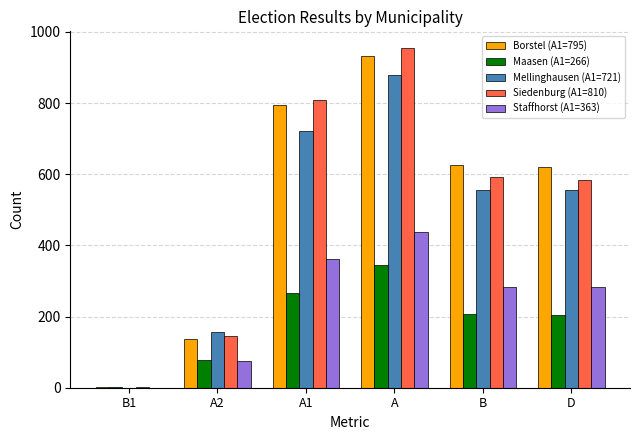

Which series changed the most between A and B?

Siedenburg (A1=810)